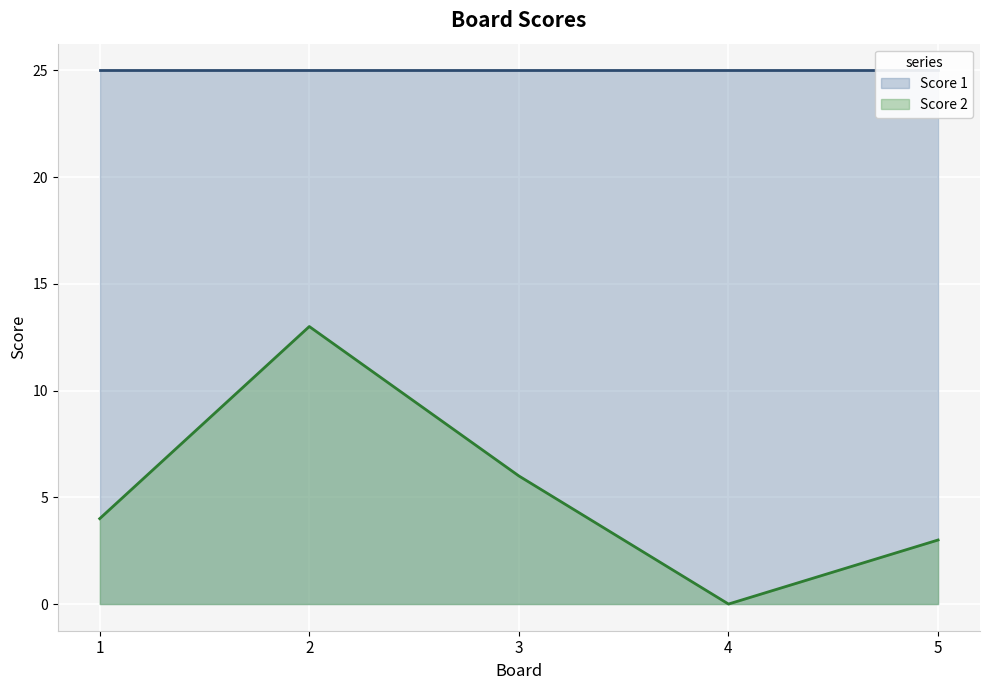

Is it true that the value at 2 is 23?

False